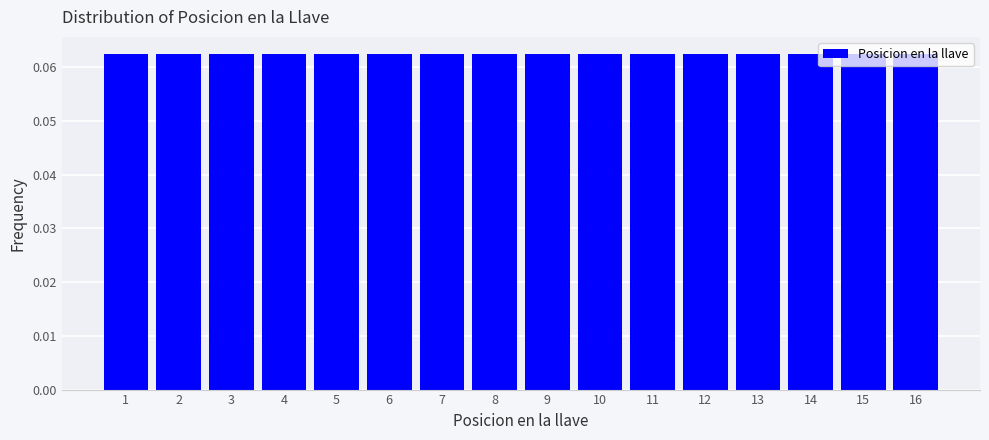

How tall is the bar that spans 12.5 to 13.5 on the x-axis? The values are not printed on the chart, so give them approximately, as read against the axis.

0.063